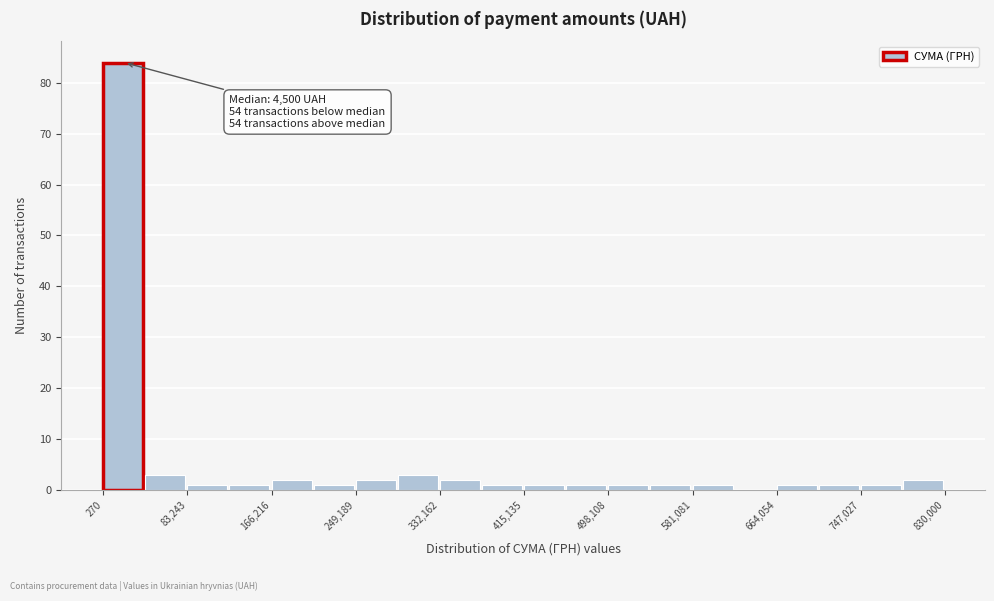

Which range on the x-axis has the tallest bar?

0 to 40000